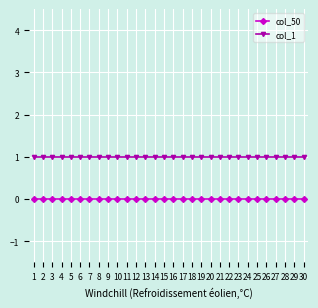

True or false: col_50 and col_1 intersect in this chart.

False